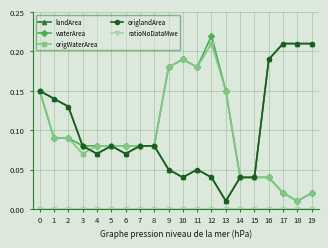

The waterArea series shows 0.2 at 12. True or false?

True